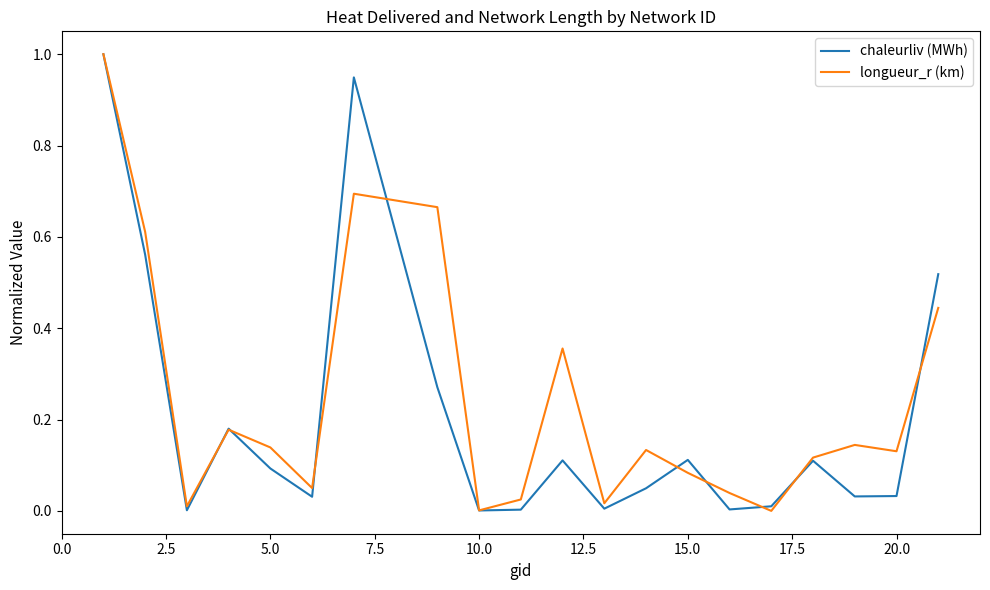

What is the highest value of the chaleurliv (MWh) series?

1.0